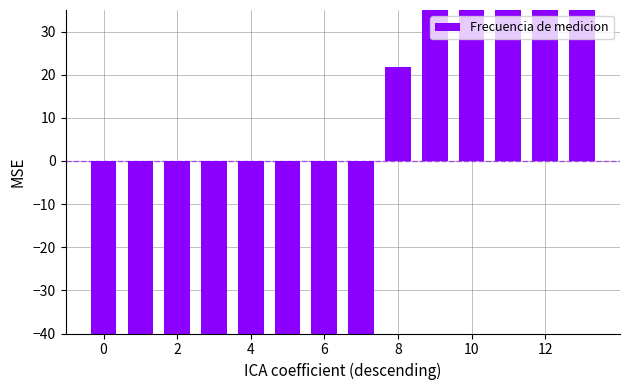

How many bars are there in total?

14